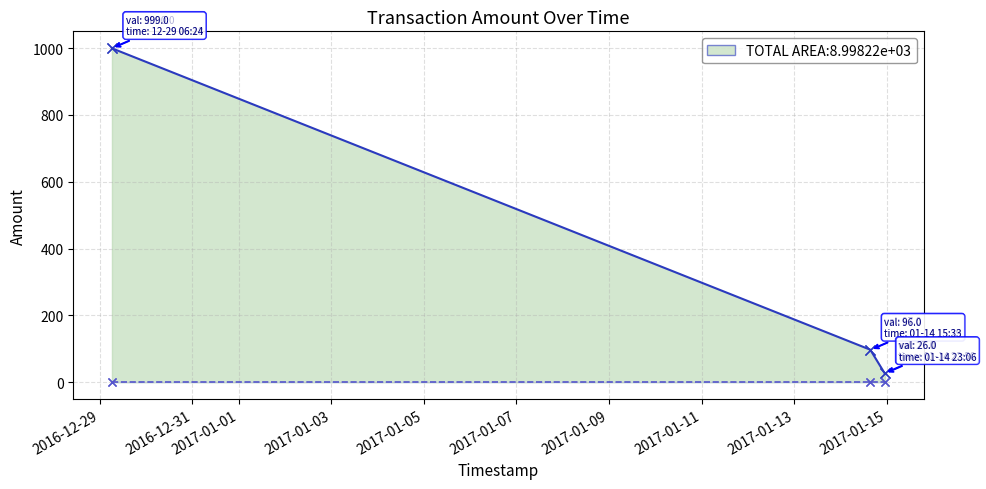

What is the label of the 6th point from the left?

2017-01-07